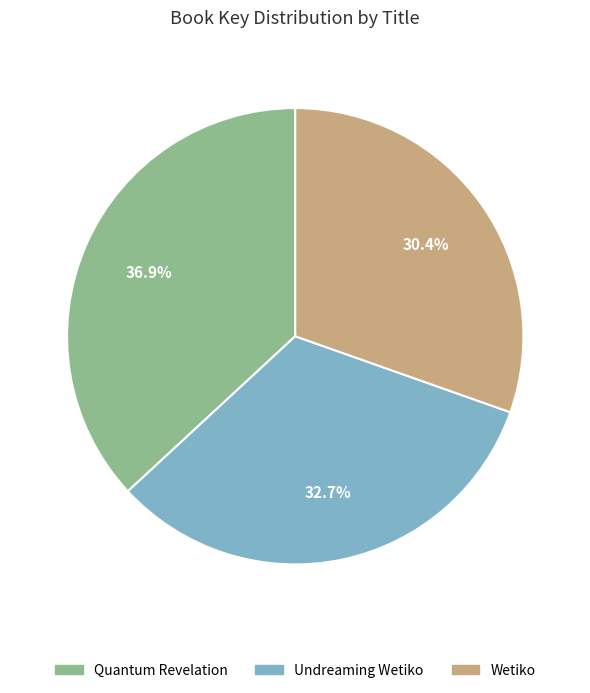

Is it true that Wetiko is 30% of the pie?

True